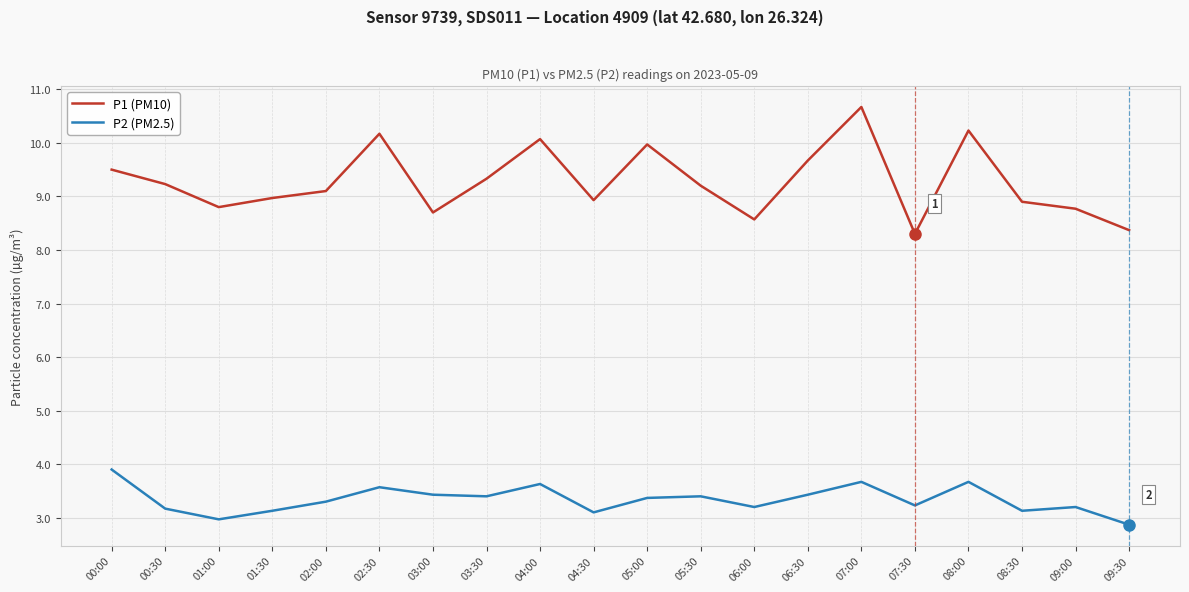

True or false: P1 (PM10) and P2 (PM2.5) cross at least once.

False